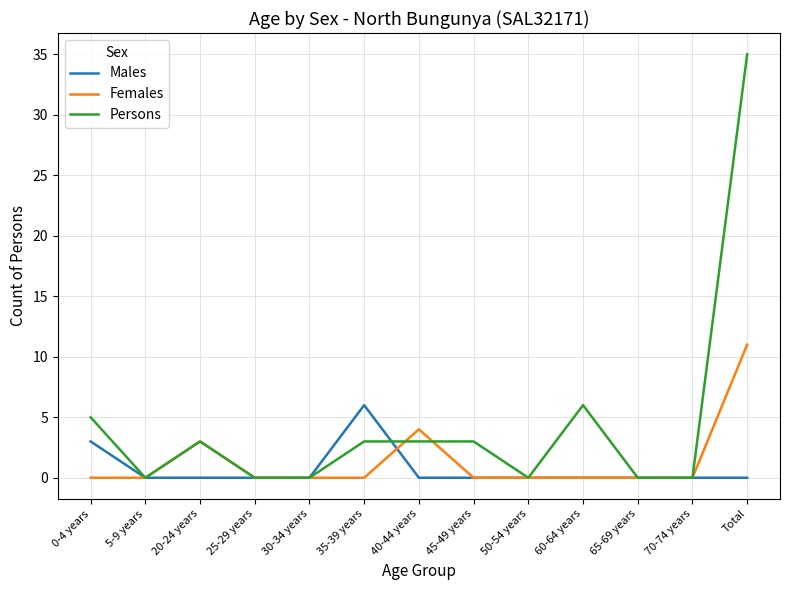

Which series has the largest total across all categories?

Persons